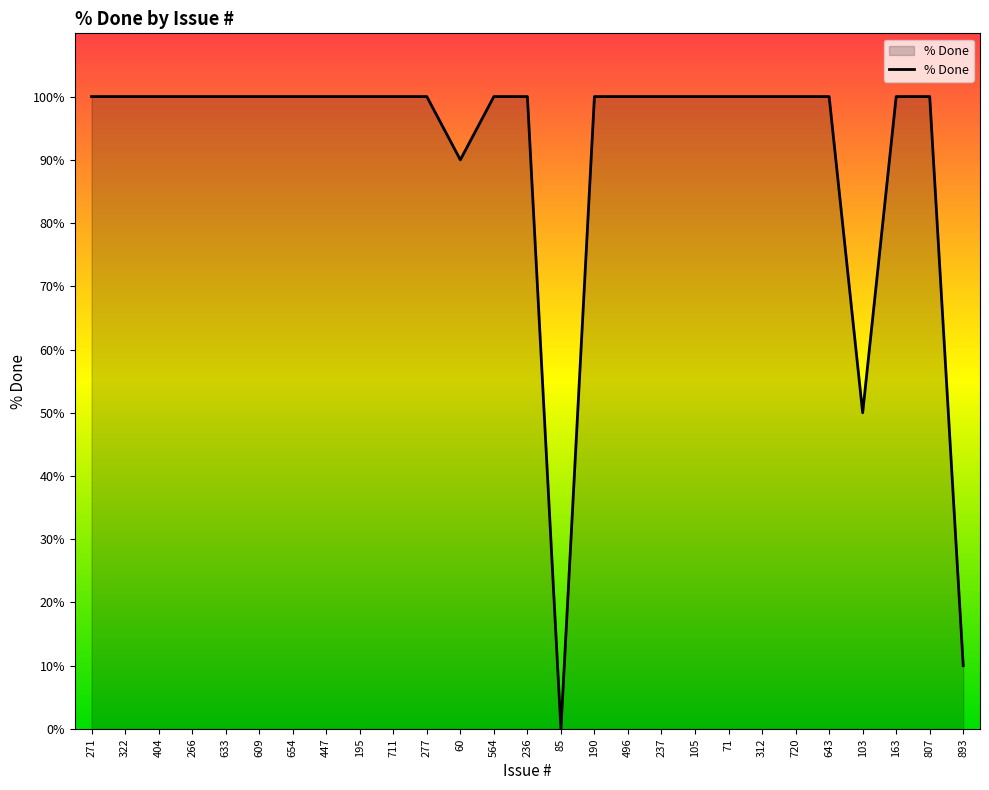

What position from the left is 195?

9